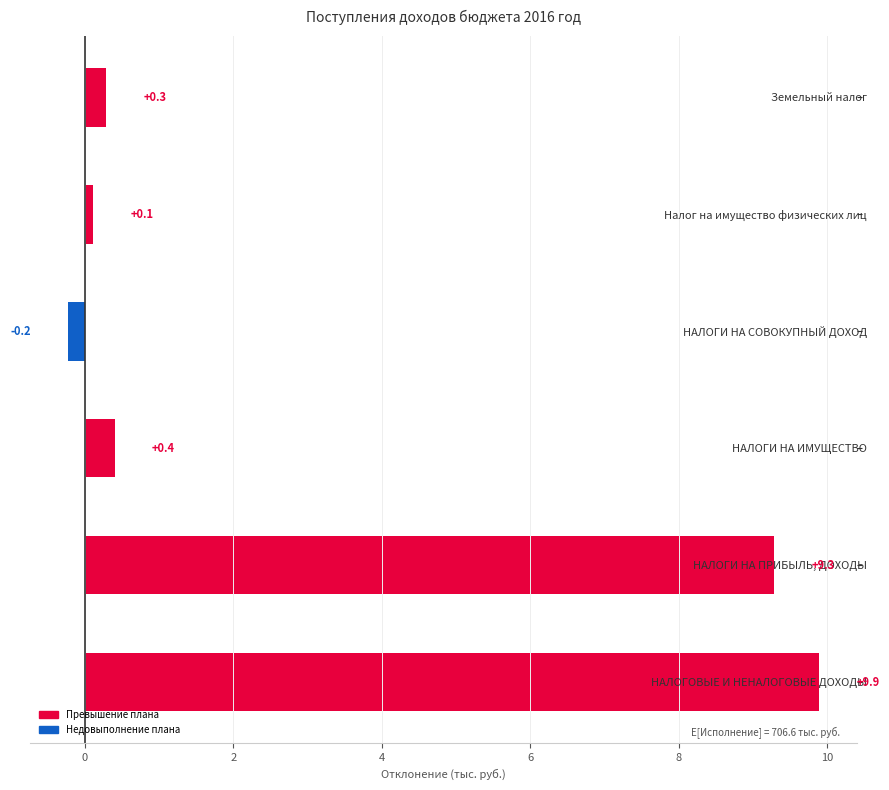

Are the bars horizontal?

Yes